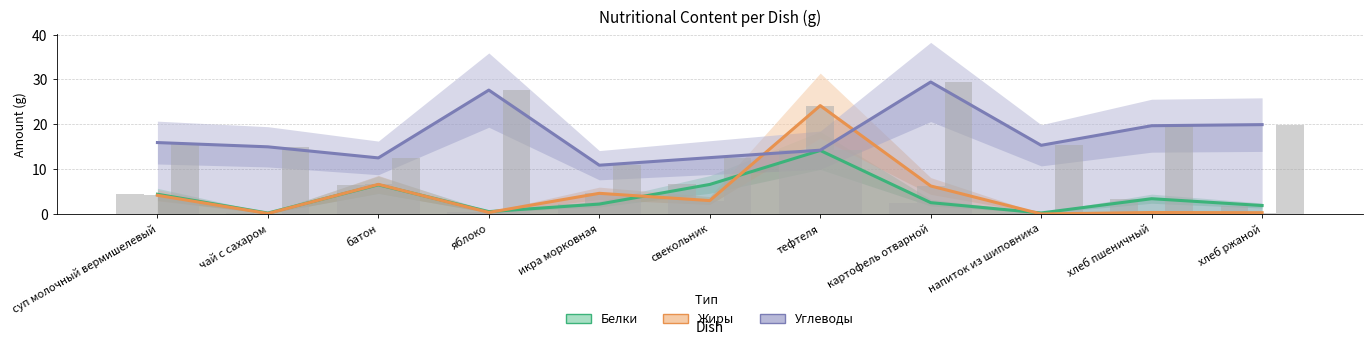

Reading right to left, what are all the values shown in this chart?

Белки: хлеб ржаной=1.9	хлеб пшеничный=3.4	напиток из шиповника=0.2	картофель отварной=2.5	тефтеля=14.2	свекольник=6.6	икра морковная=2.2	яблоко=0.5	батон=6.5	чай с сахаром=0.2	суп молочный вермишелевый=4.4
Жиры: хлеб ржаной=0.3	хлеб пшеничный=0.3	напиток из шиповника=0.0	картофель отварной=6.2	тефтеля=24.2	свекольник=3.0	икра морковная=4.6	яблоко=0.3	батон=6.6	чай с сахаром=0.1	суп молочный вермишелевый=4.2
Углеводы: хлеб ржаной=19.9	хлеб пшеничный=19.7	напиток из шиповника=15.3	картофель отварной=29.4	тефтеля=14.2	свекольник=12.6	икра морковная=10.9	яблоко=27.6	батон=12.5	чай с сахаром=15.0	суп молочный вермишелевый=15.9